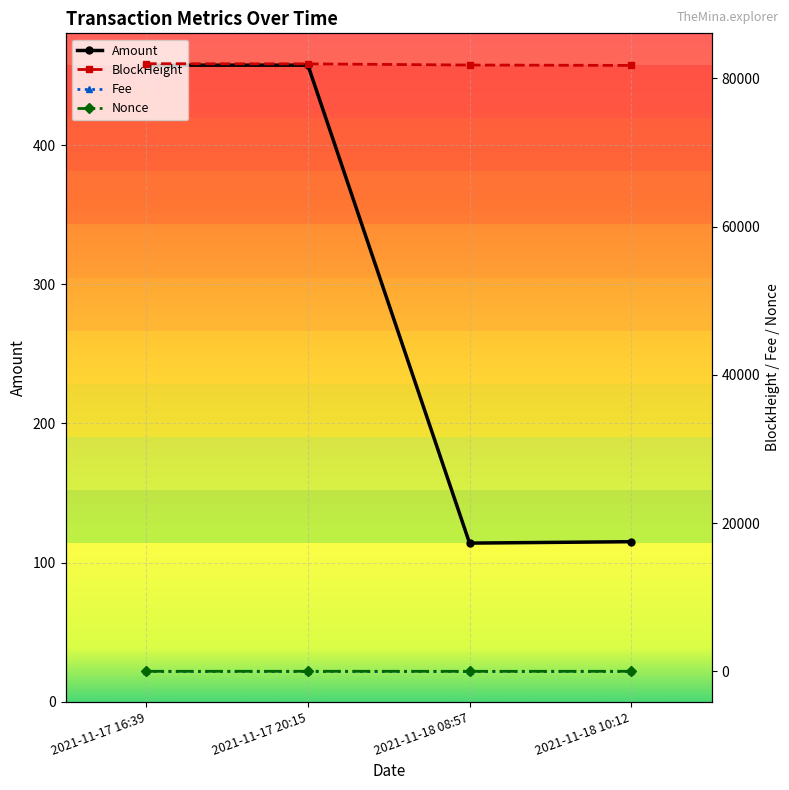

Rank the categories by Fee value from lowest to highest.

2021-11-17 16:39, 2021-11-18 08:57, 2021-11-17 20:15, 2021-11-18 10:12